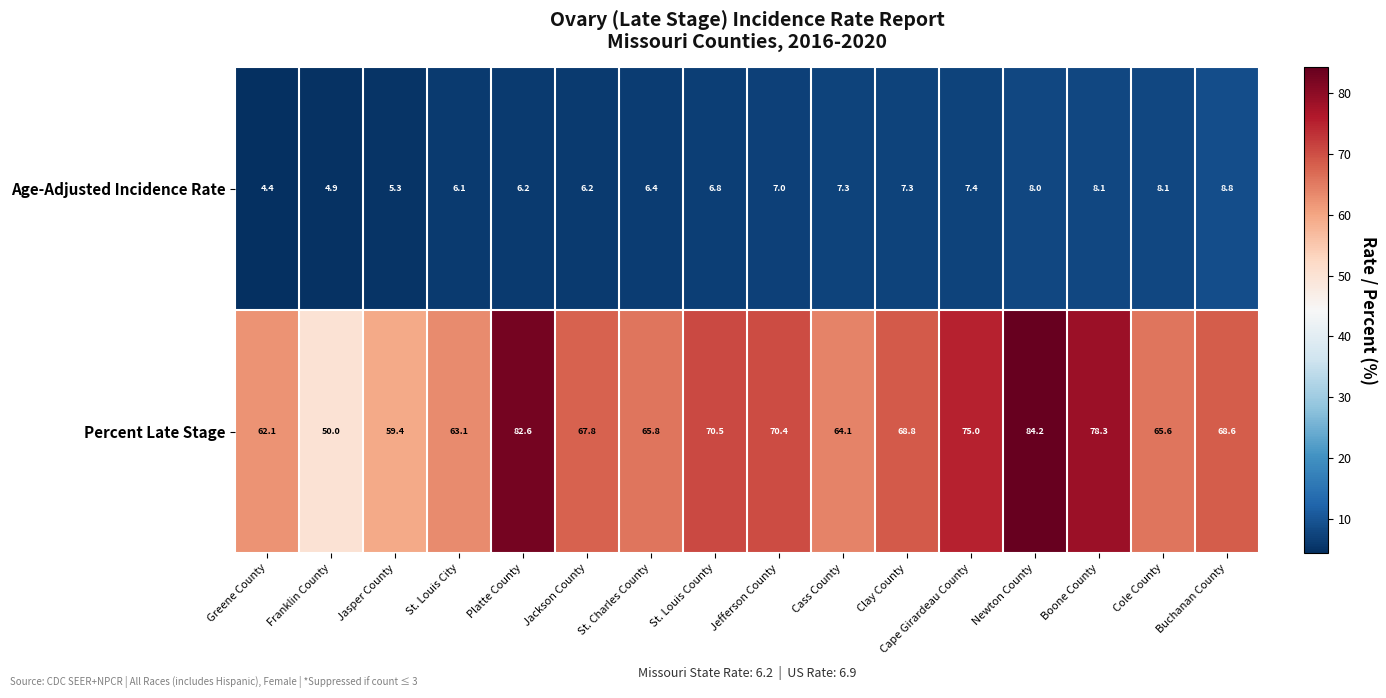

The value of Percent Late Stage at Buchanan County is 108.5. True or false?

False